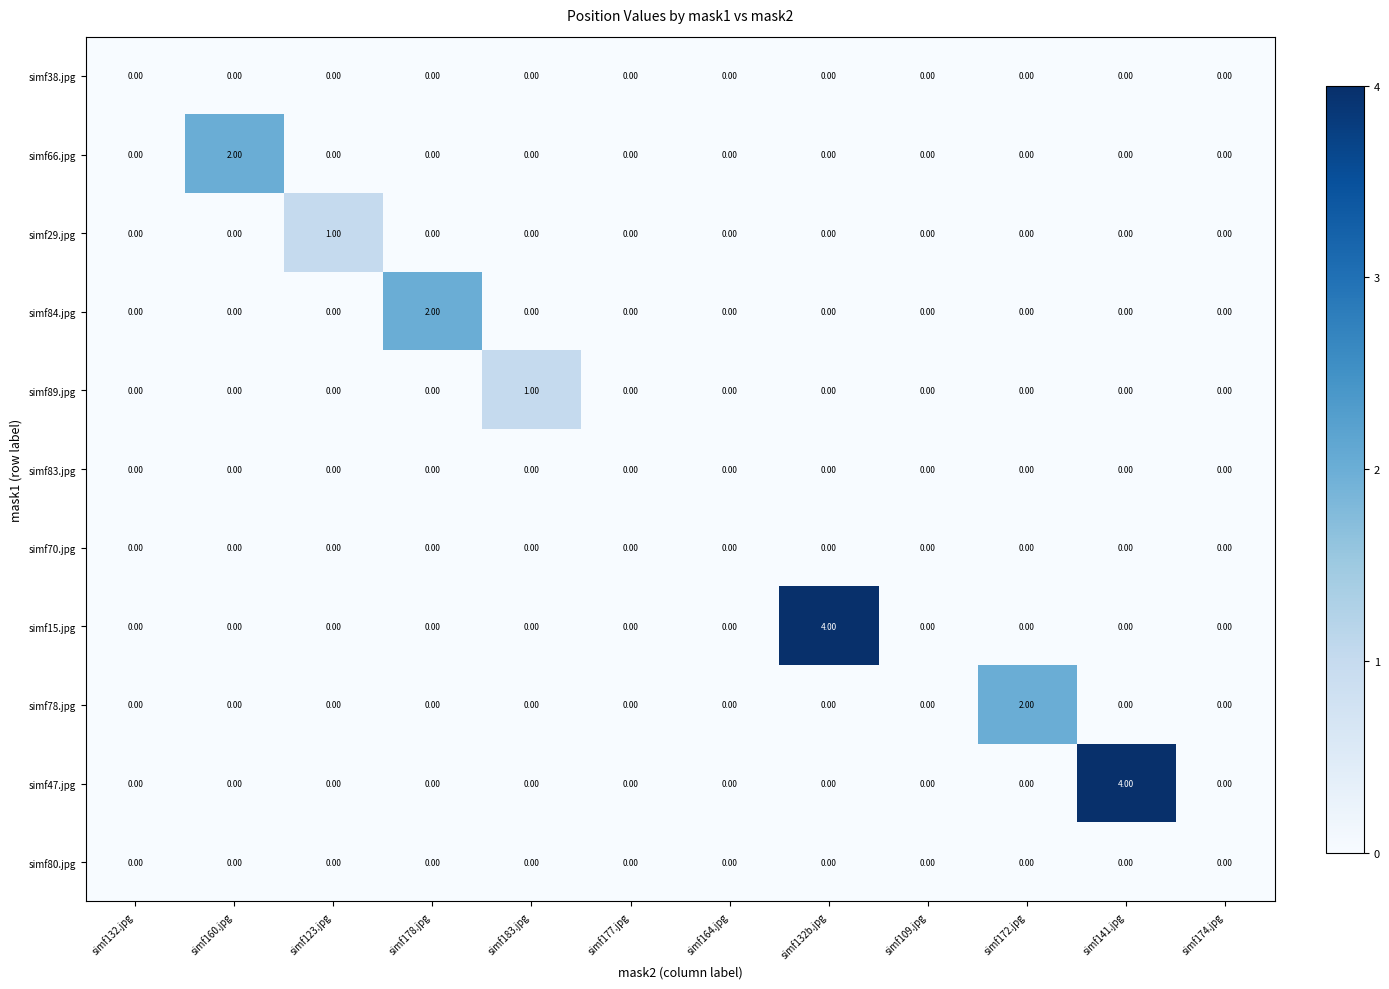

Which series changed the most between simf132b.jpg and simf109.jpg?

simf15.jpg